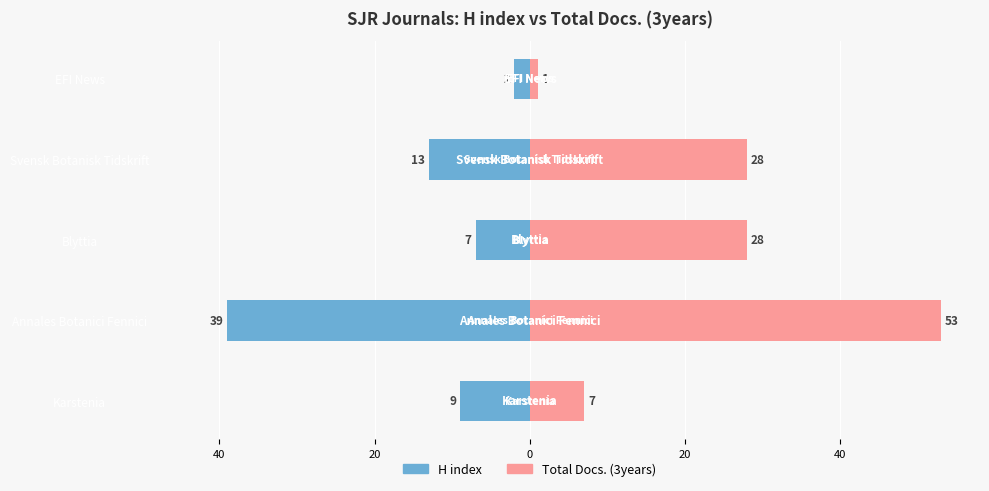

How many values in the Total Docs. (3years) series are below 28?

2